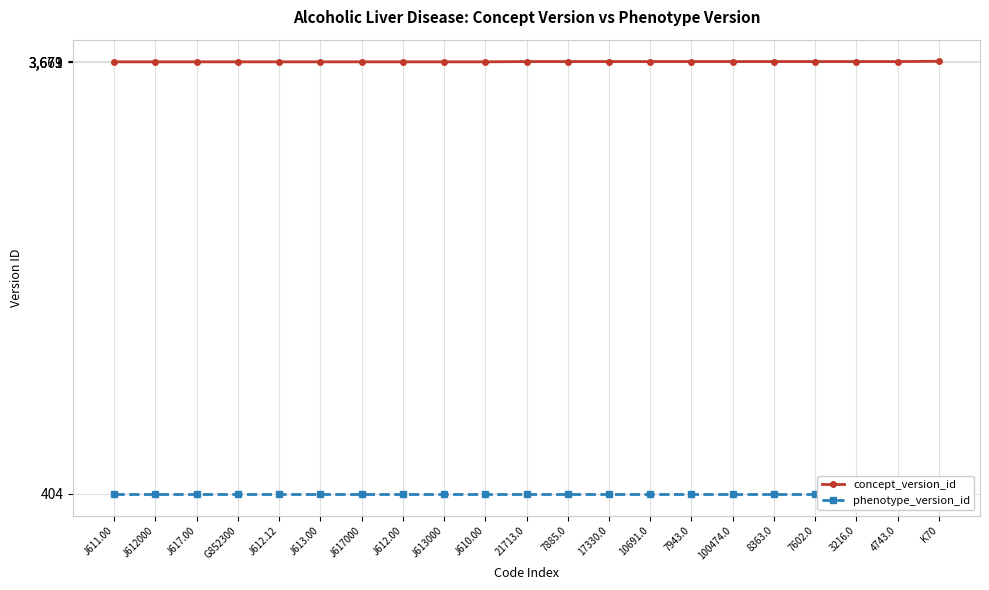

At how many categories does at least one series exceed 2660?

21